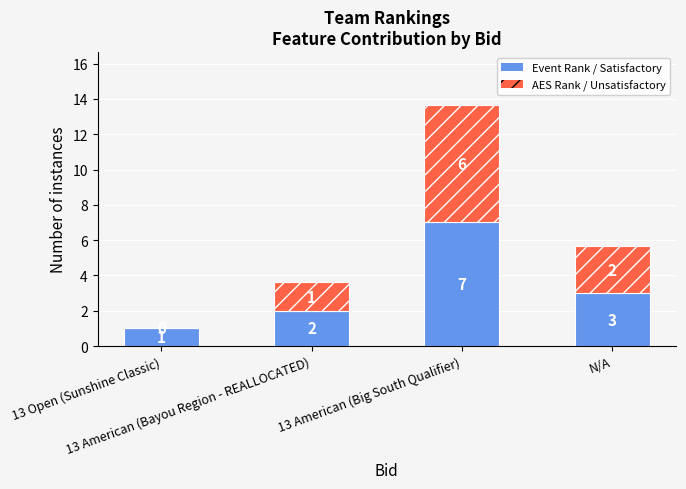

What are all the series names shown in the legend?

Event Rank / Satisfactory, AES Rank / Unsatisfactory